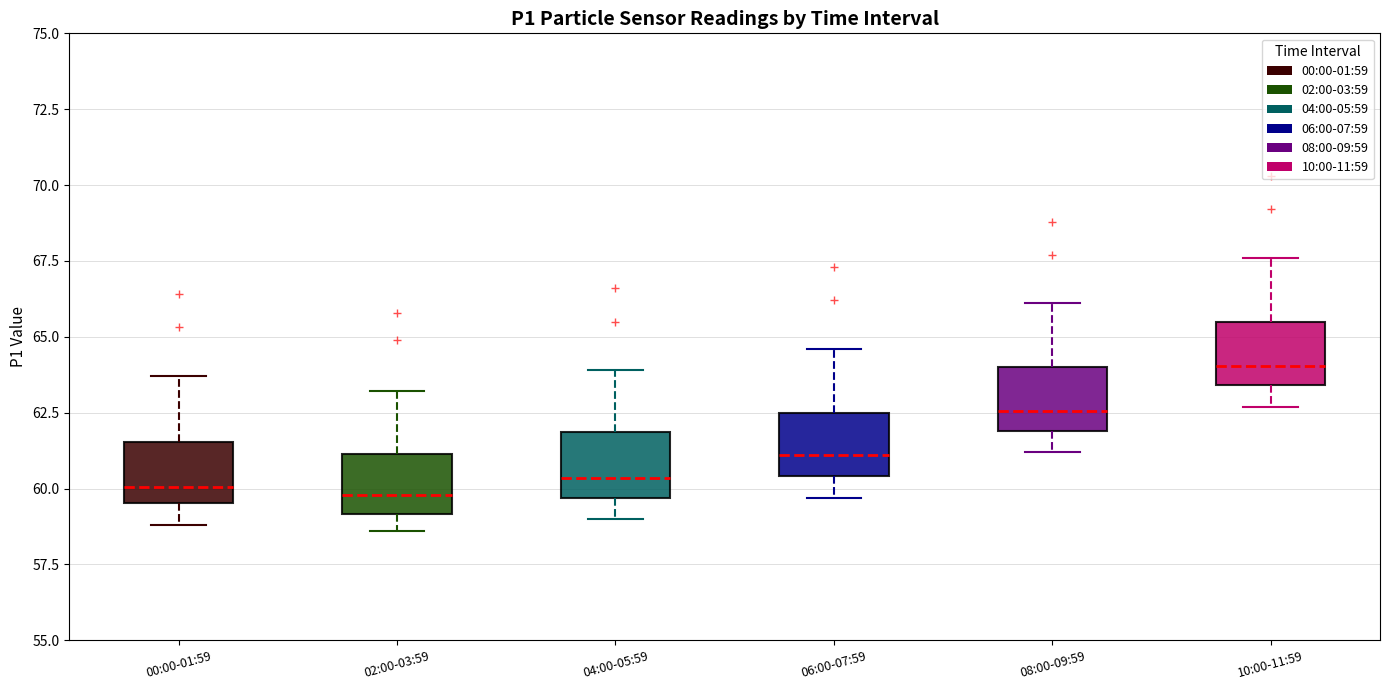

Where does the upper whisker of the box for 04:00-05:59 end on the y-axis? The values are not printed on the chart, so give them approximately, as read against the axis.

64.0